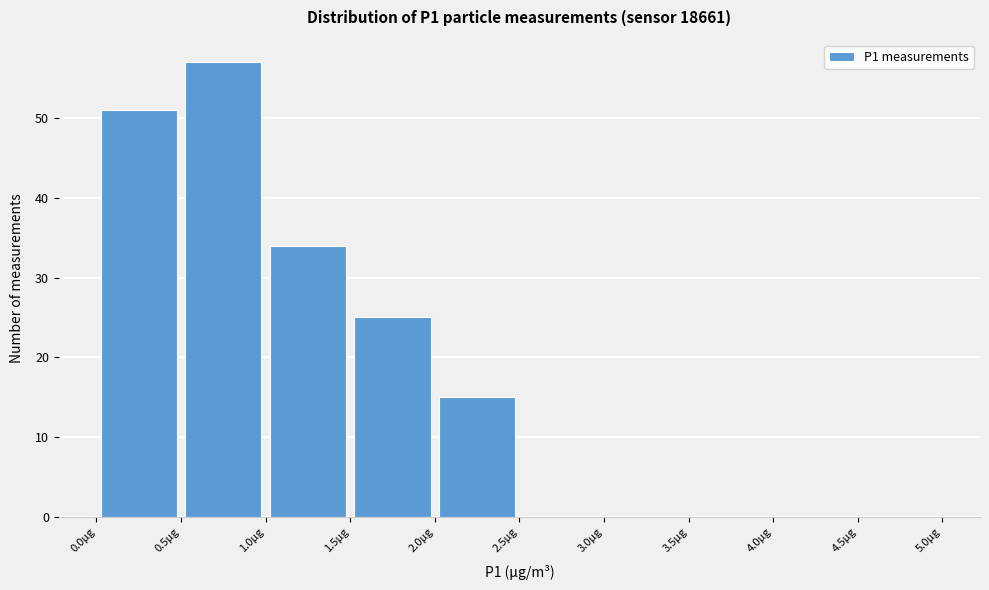

How tall is the bar that spans 1.0 to 1.5 on the x-axis? The values are not printed on the chart, so give them approximately, as read against the axis.

34